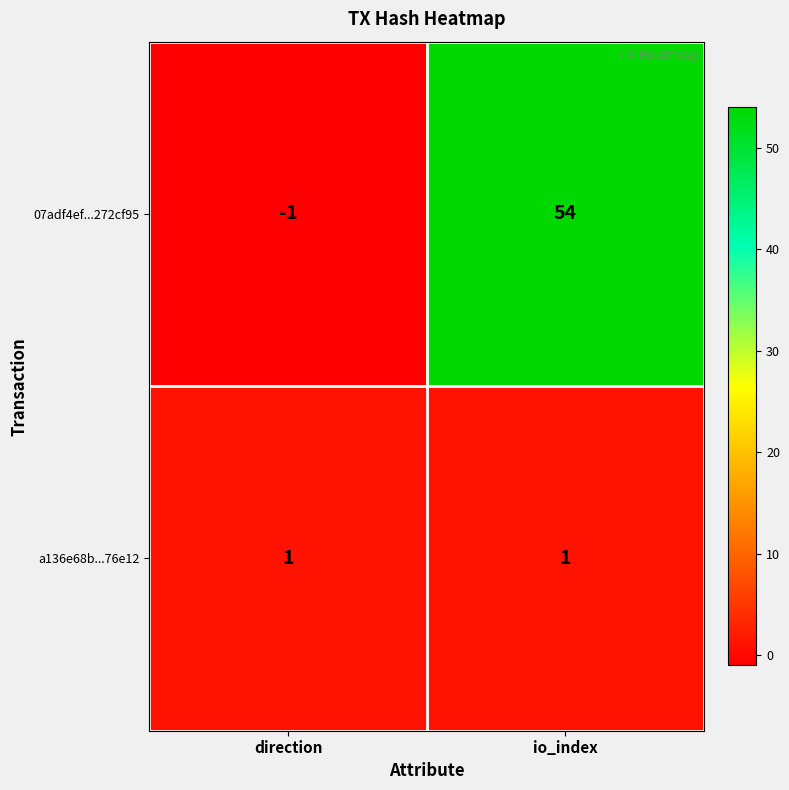

Which series has the largest total across all categories?

07adf4ef...272cf95